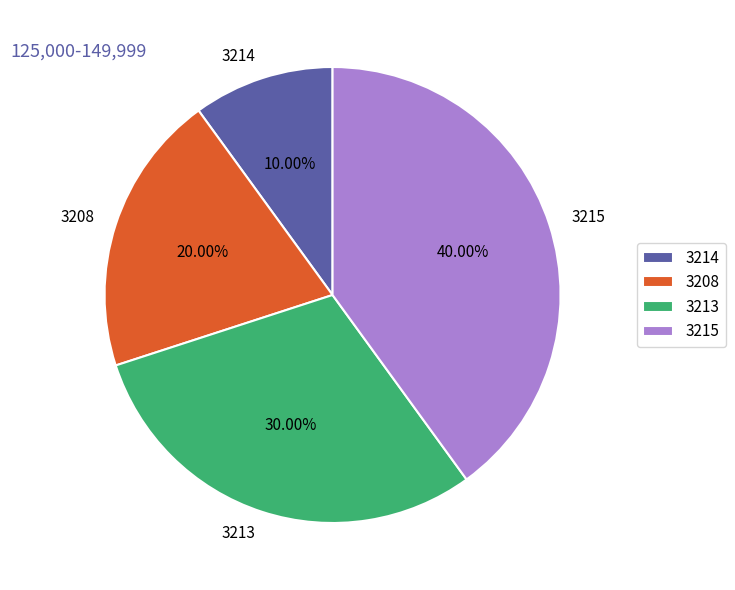

True or false: 3208 accounts for 26% of the total.

False